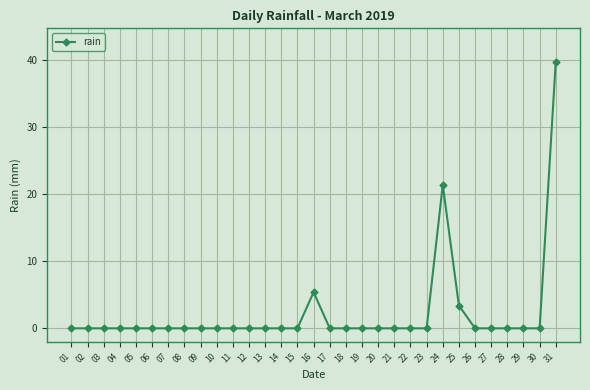

What is the sum of all values?

70.0